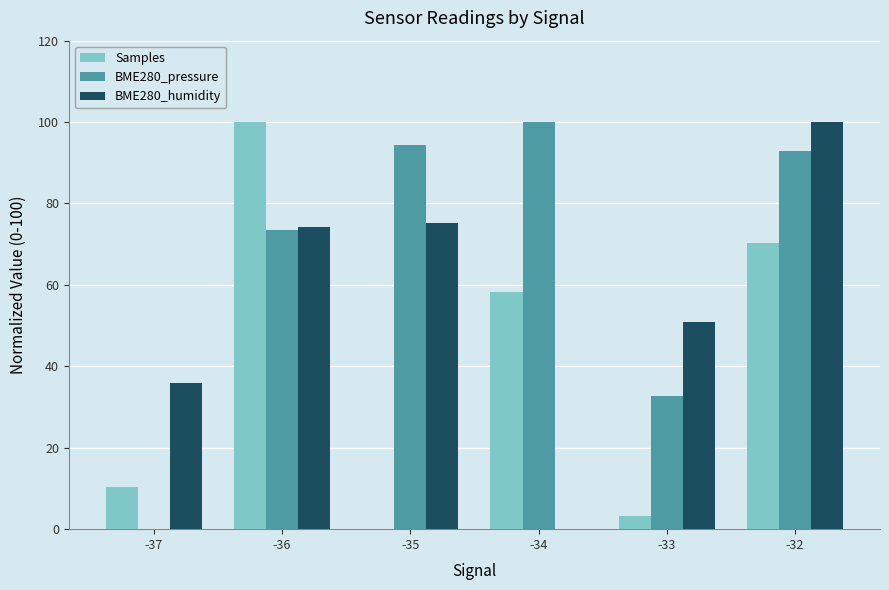

What are all the series names shown in the legend?

Samples, BME280_pressure, BME280_humidity